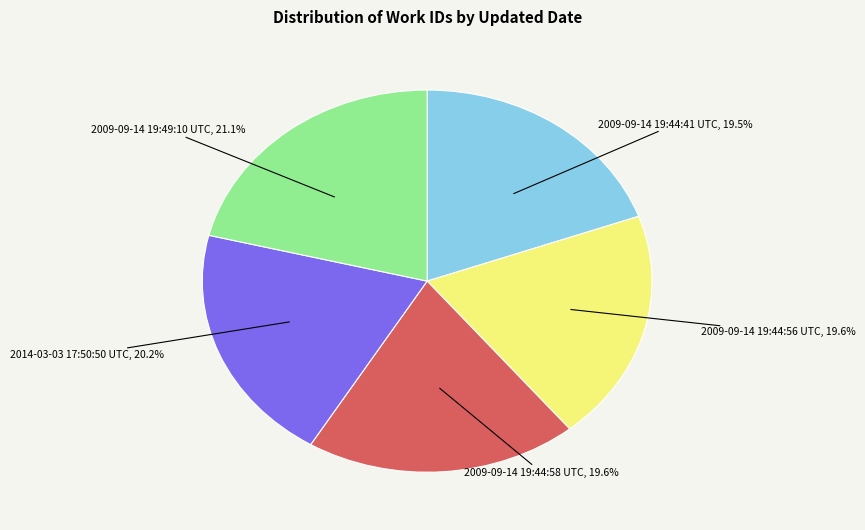

What percentage is the 2014-03-03 17:50:50 UTC slice, to the nearest percent?

20%